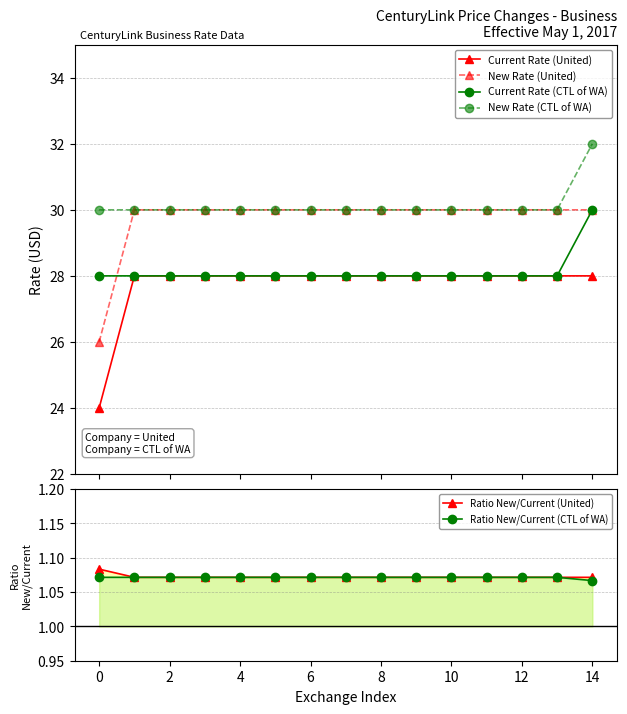

True or false: New Rate (United) and New Rate (CTL of WA) cross at least once.

False